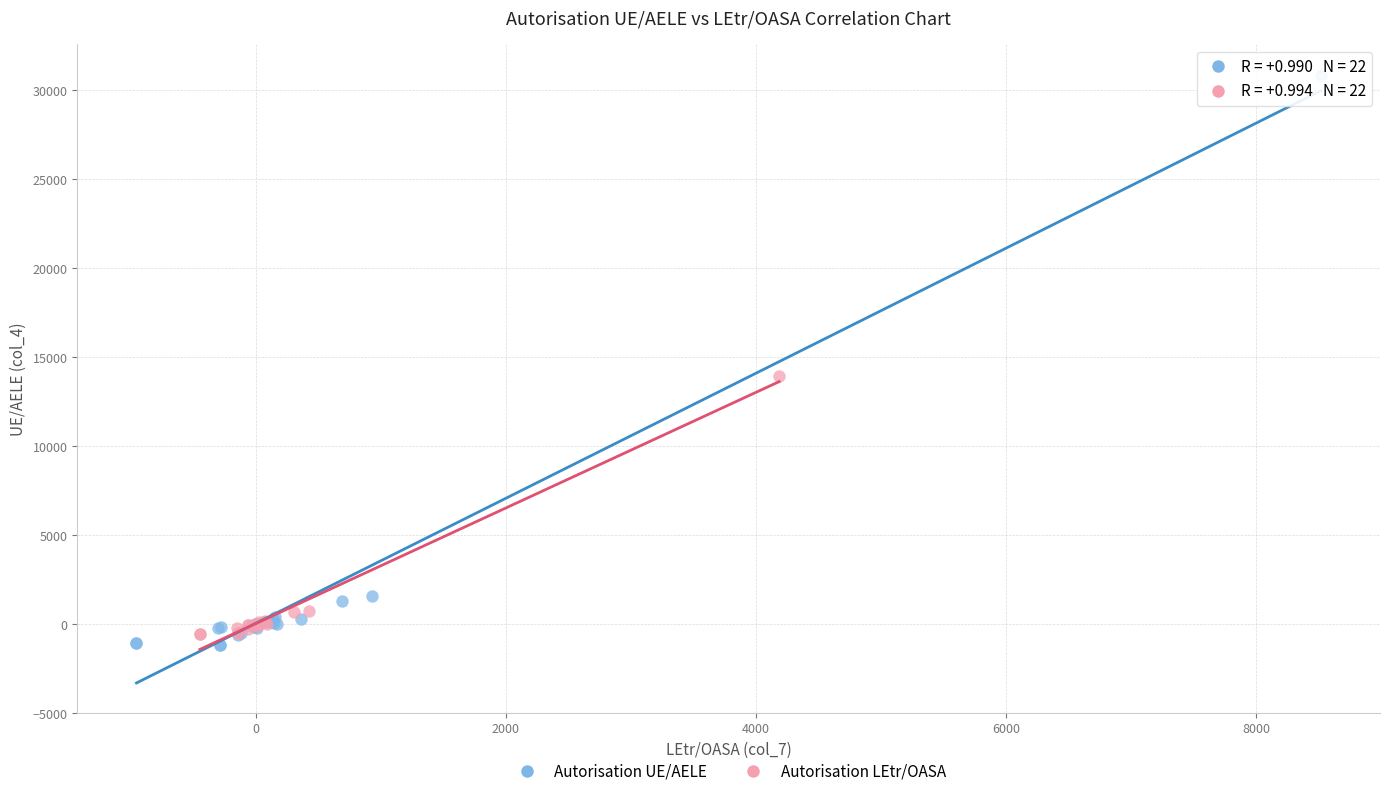

Which series has the largest Y range (max minus min)?

Autorisation UE/AELE